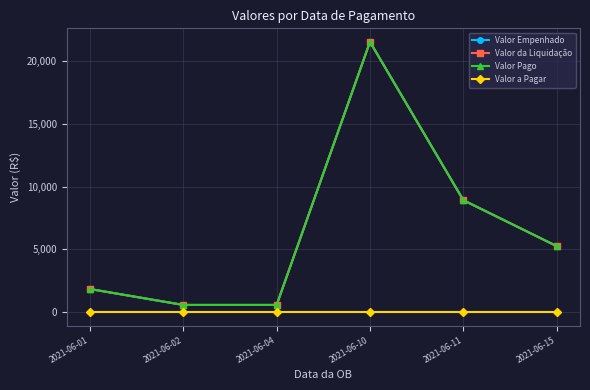

At how many categories does at least one series exceed 18155?

1